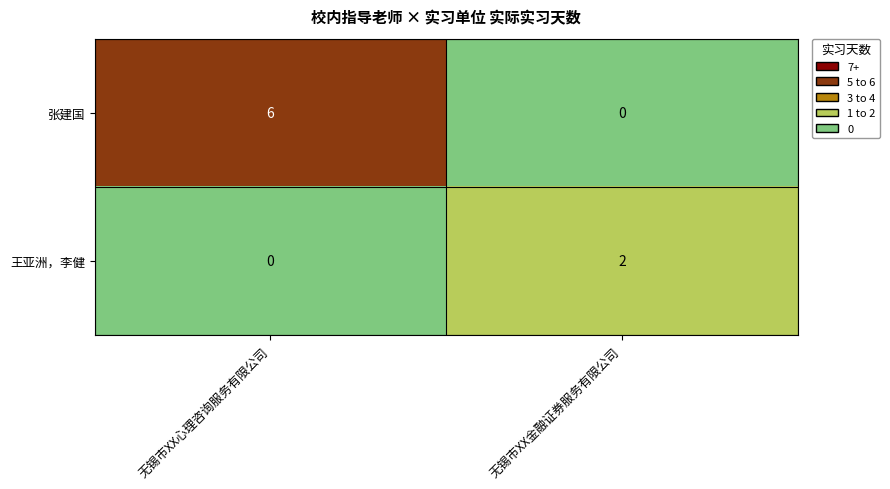

How many data points does each series have?

2